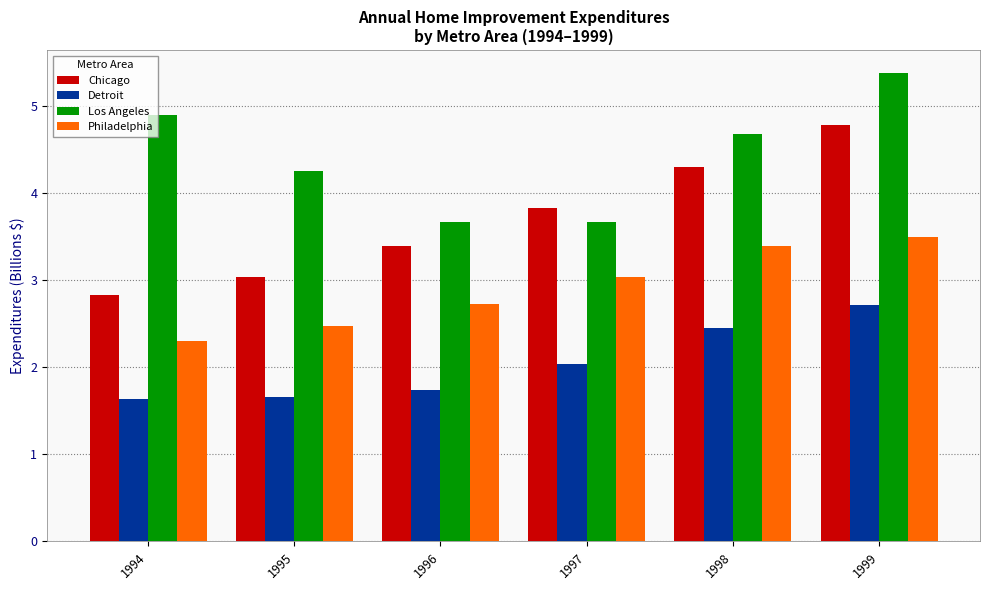

The value of Los Angeles at 1996 is 5.4. True or false?

False